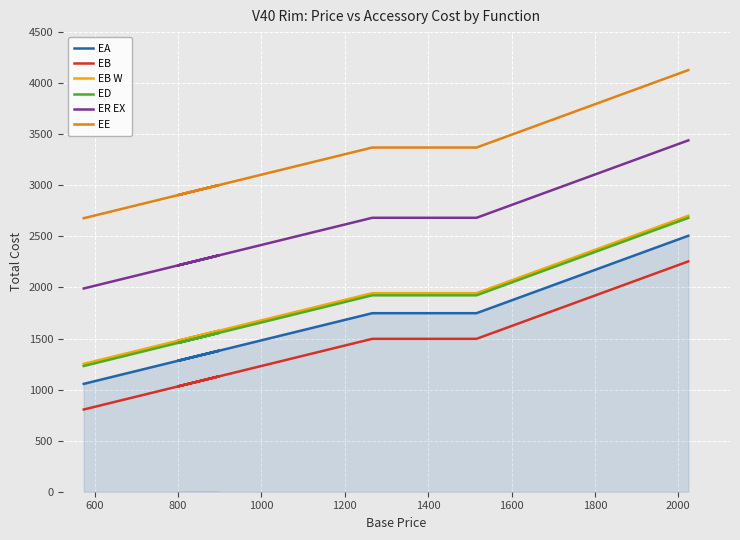

Rank the series by their maximum value, from lowest to highest.

EB, EA, ED, EB W, ER EX, EE